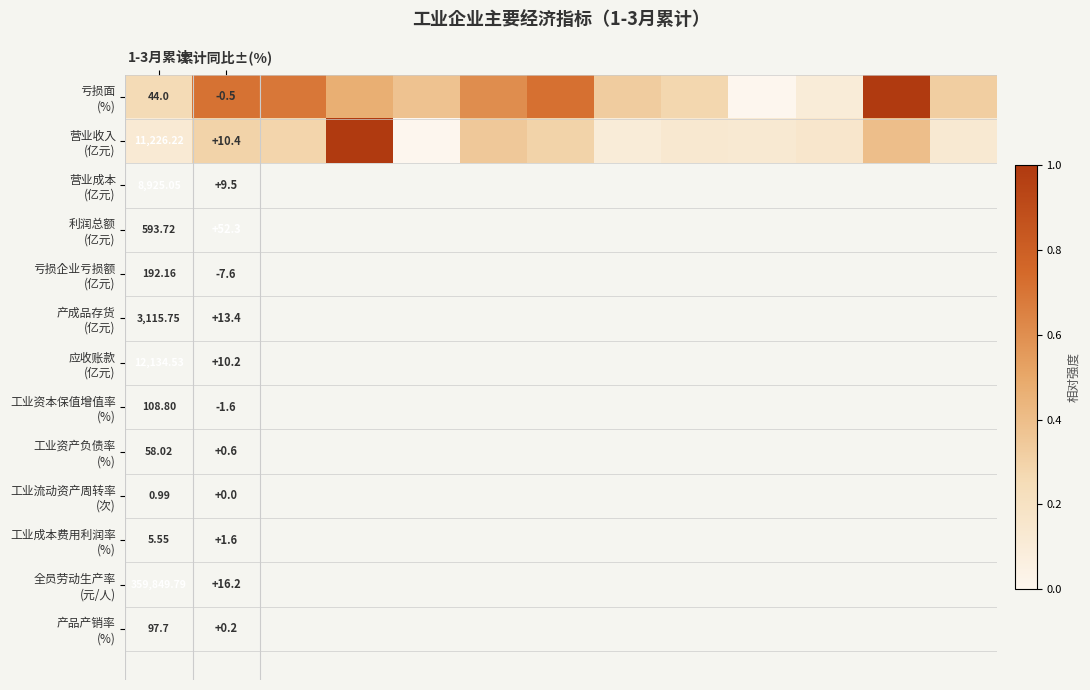

List the series in order of their overall mean, highest first.

亏损面 (%), 营业收入 (亿元)